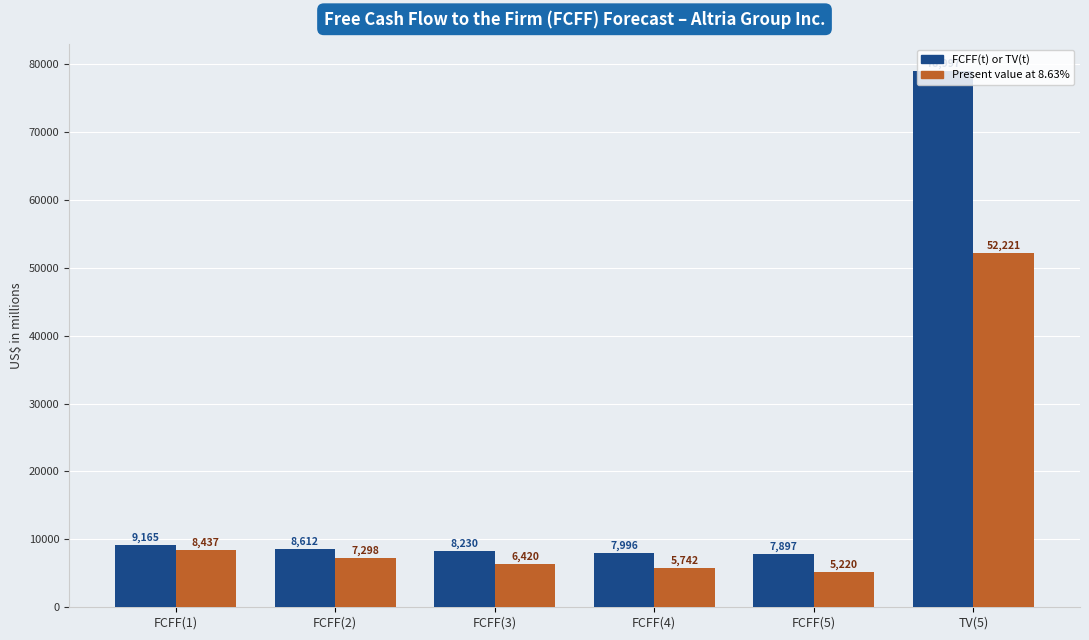

Reading right to left, list all the values displayed in this chart.

FCFF(t) or TV(t): 78997	7897	7996	8230	8612	9165
Present value at 8.63%: 52221	5220	5742	6420	7298	8437